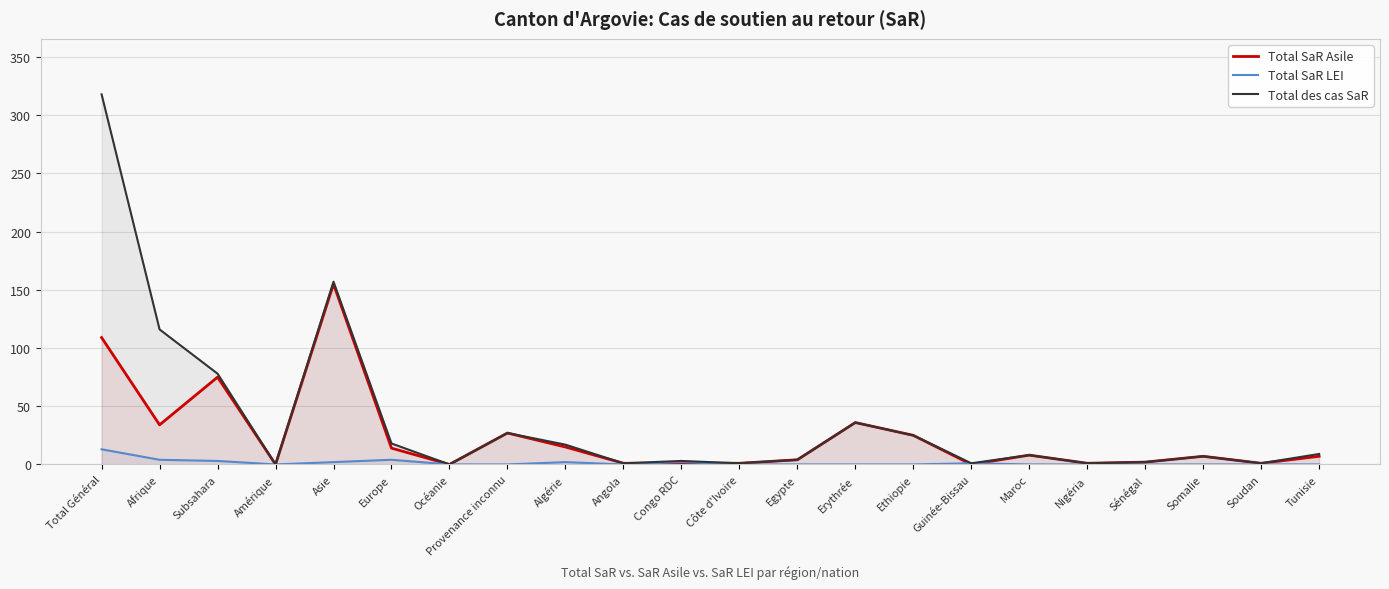

What are all the series names shown in the legend?

Total SaR Asile, Total SaR LEI, Total des cas SaR